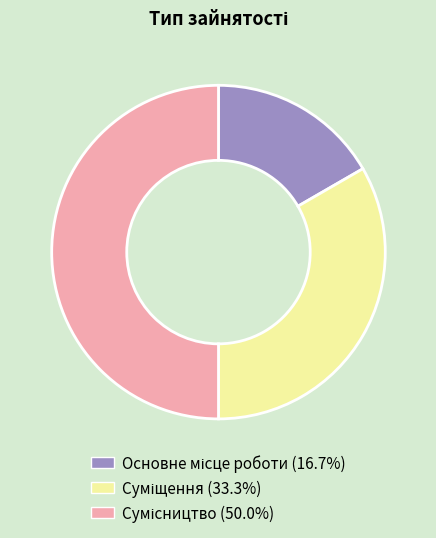

Between Суміщення and Основне місце роботи, which is larger?

Суміщення